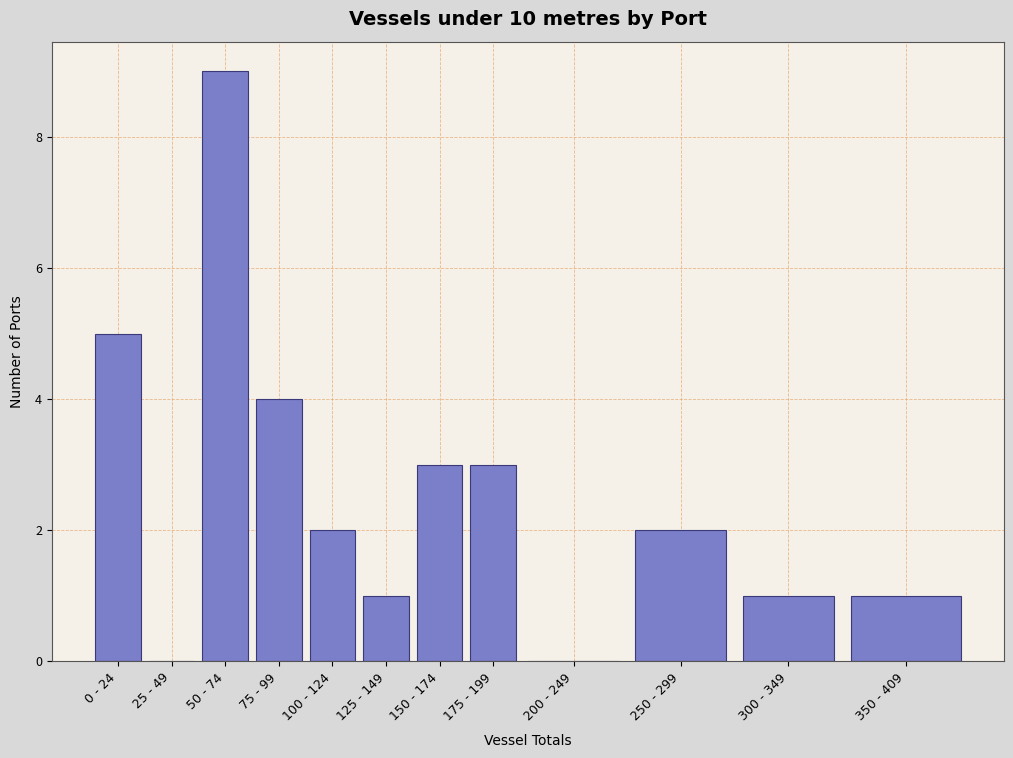

Reading left to right, what are all the values shown in this chart?

0 - 24=5	25 - 49=0	50 - 74=9	75 - 99=4	100 - 124=2	125 - 149=1	150 - 174=3	175 - 199=3	200 - 249=0	250 - 299=2	300 - 349=1	350 - 409=1